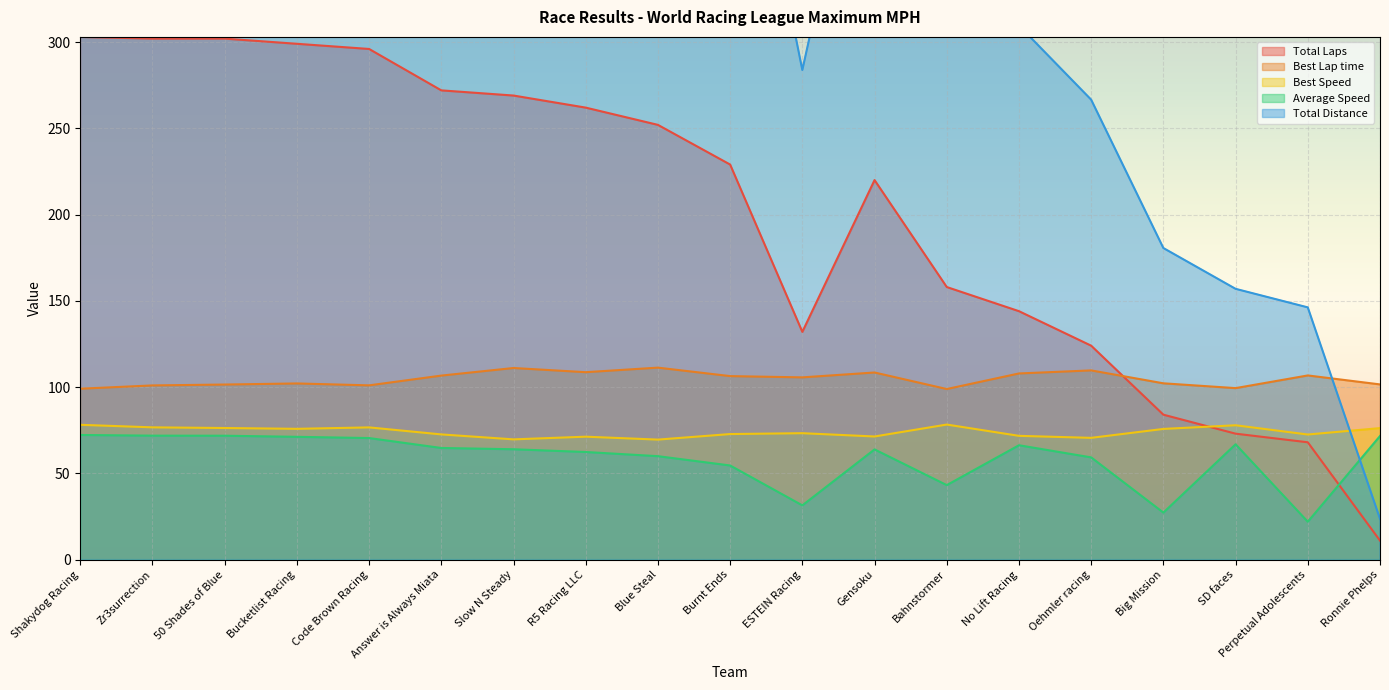

In Total Distance, how many points are lower than both neighbors (excluding endpoints)?

1